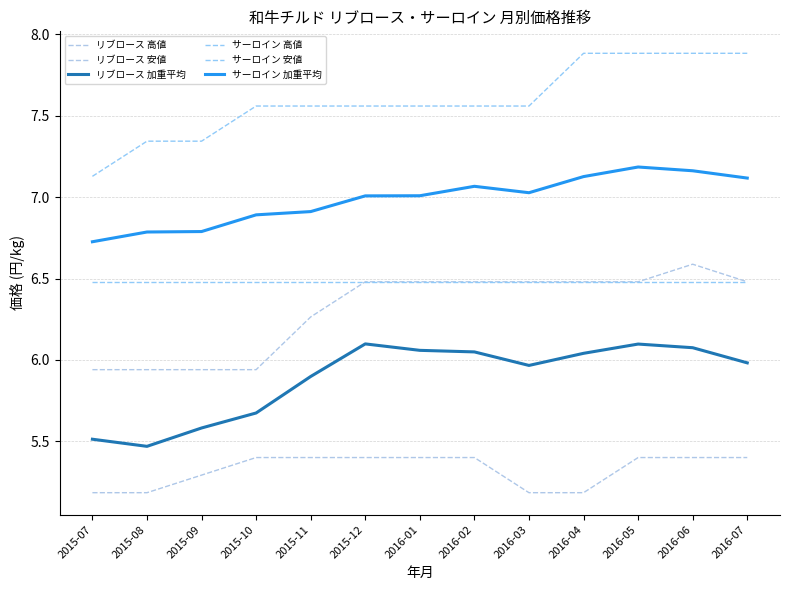

Is it true that サーロイン 加重平均 equals 10.5 at 2015-12?

False